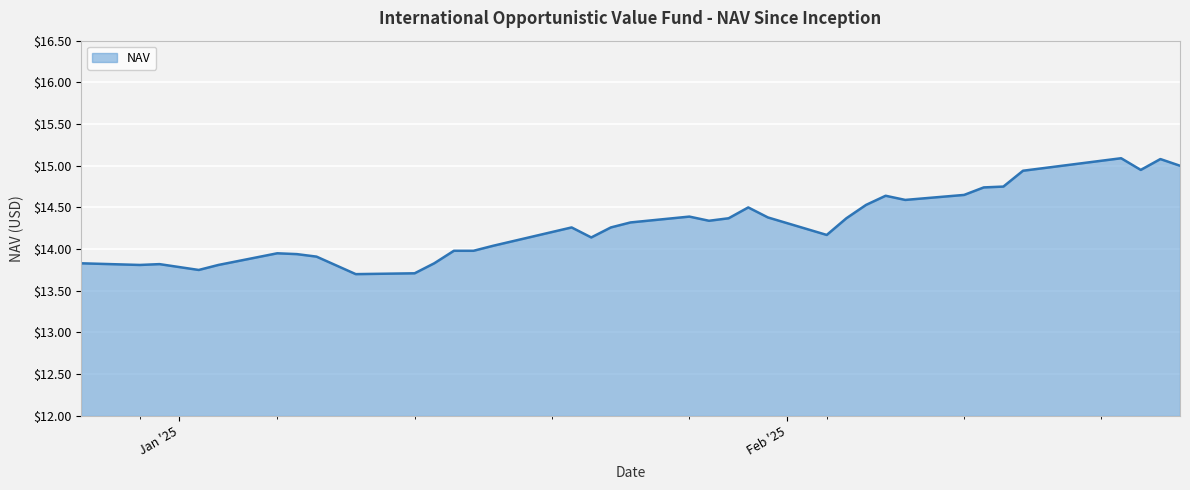

What is the minimum value shown in the chart?

13.7